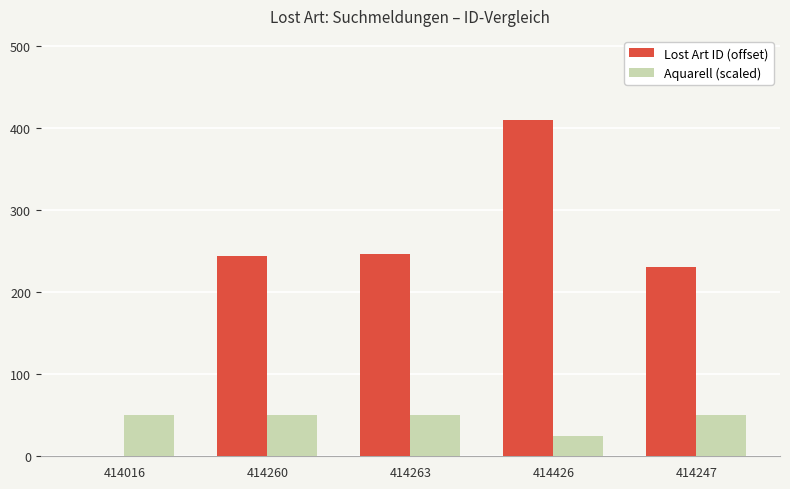

What is the sum of all Lost Art ID (offset) values?

1132